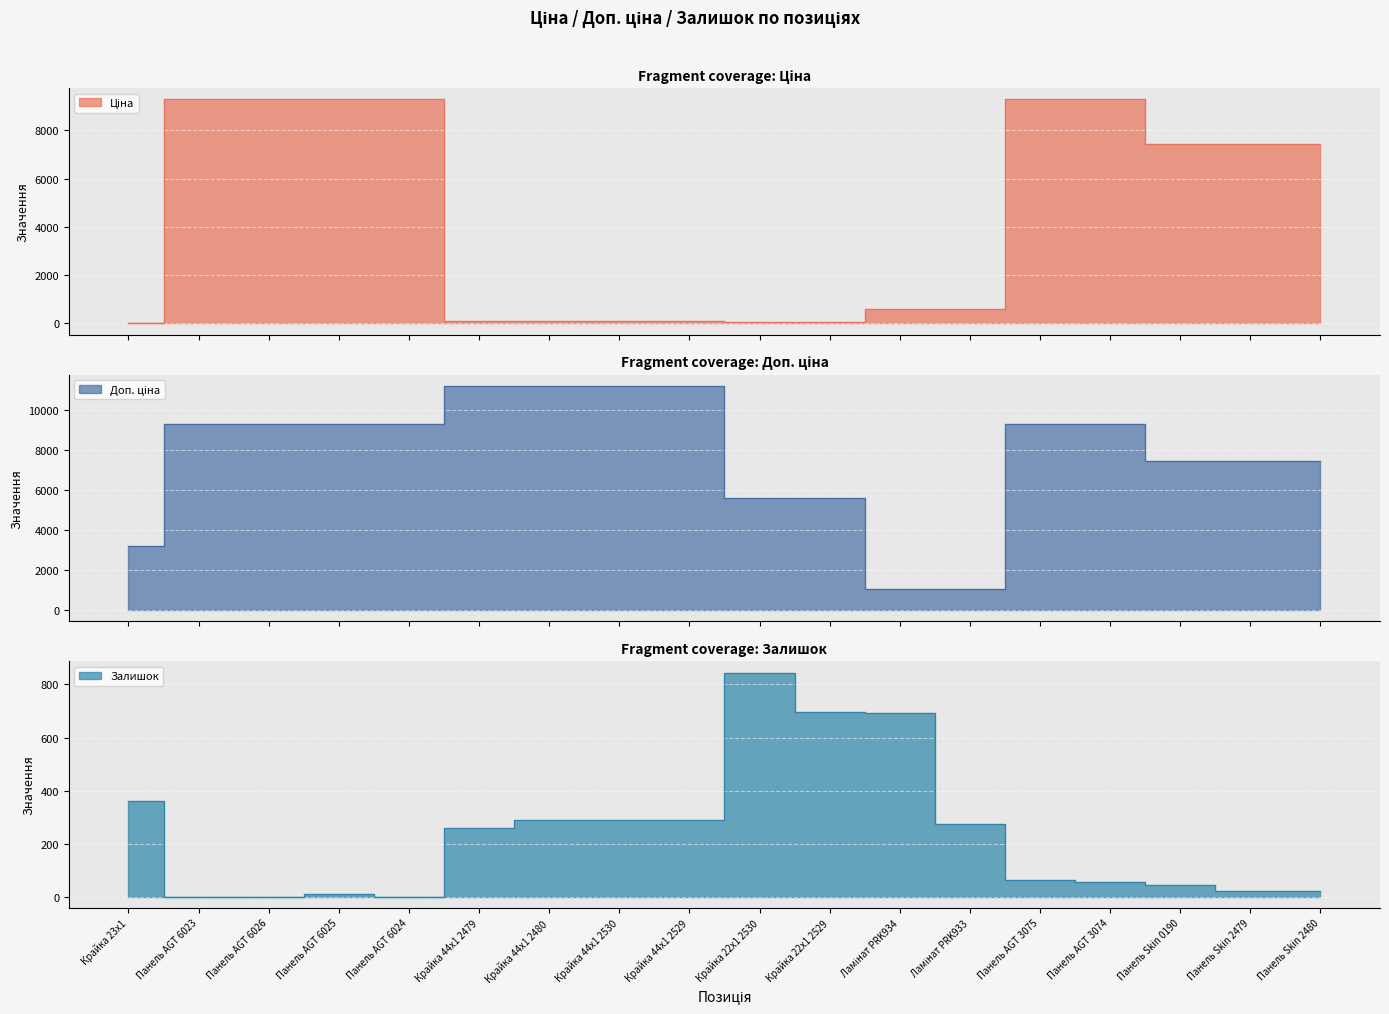

Reading left to right, transcribe all the data shown in this chart.

Ціна: Крайка 23x1=32.0	Панель AGT 6023=9290.5	Панель AGT 6026=9290.5	Панель AGT 6025=9290.5	Панель AGT 6024=9290.5	Крайка 44x1 2479=111.8	Крайка 44x1 2480=111.8	Крайка 44x1 2530=111.8	Крайка 44x1 2529=111.8	Крайка 22x1 2530=55.9	Крайка 22x1 2529=55.9	Ламінат PRK934=578.1	Ламінат PRK933=578.1	Панель AGT 3075=9290.5	Панель AGT 3074=9290.5	Панель Skin 0190=7444.6	Панель Skin 2479=7444.6	Панель Skin 2480=7444.6
Доп. ціна: Крайка 23x1=3205.0	Панель AGT 6023=9290.5	Панель AGT 6026=9290.5	Панель AGT 6025=9290.5	Панель AGT 6024=9290.5	Крайка 44x1 2479=11182.0	Крайка 44x1 2480=11182.0	Крайка 44x1 2530=11182.0	Крайка 44x1 2529=11182.0	Крайка 22x1 2530=5591.0	Крайка 22x1 2529=5591.0	Ламінат PRK934=1060.0	Ламінат PRK933=1060.0	Панель AGT 3075=9290.5	Панель AGT 3074=9290.5	Панель Skin 0190=7444.6	Панель Skin 2479=7444.6	Панель Skin 2480=7444.6
Залишок: Крайка 23x1=360.0	Панель AGT 6023=0.0	Панель AGT 6026=0.0	Панель AGT 6025=8.0	Панель AGT 6024=0.0	Крайка 44x1 2479=260.0	Крайка 44x1 2480=290.0	Крайка 44x1 2530=289.0	Крайка 44x1 2529=290.0	Крайка 22x1 2530=845.0	Крайка 22x1 2529=698.0	Ламінат PRK934=694.0	Ламінат PRK933=273.0	Панель AGT 3075=62.0	Панель AGT 3074=55.0	Панель Skin 0190=44.0	Панель Skin 2479=20.0	Панель Skin 2480=21.0